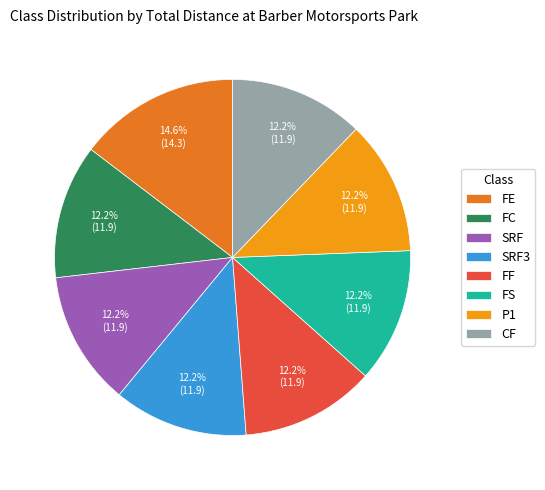

How many segments does this pie chart have?

8